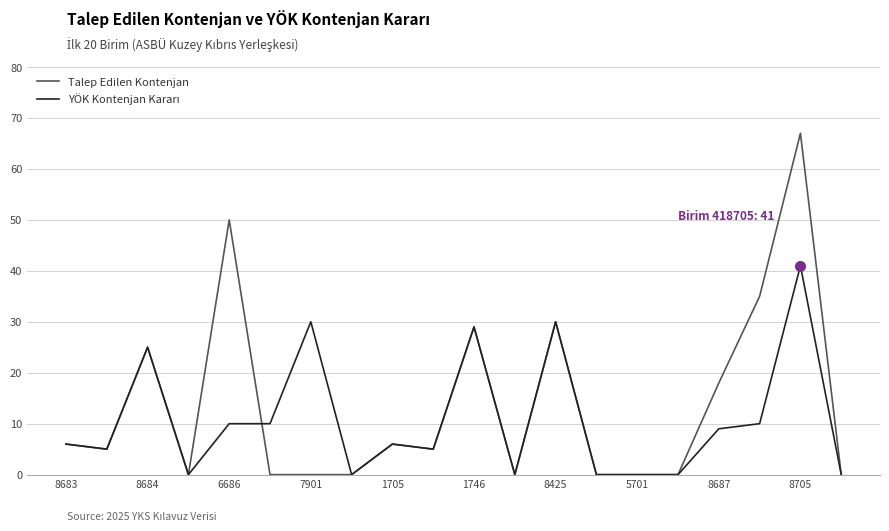

Which series has the widest spread of values?

Talep Edilen Kontenjan